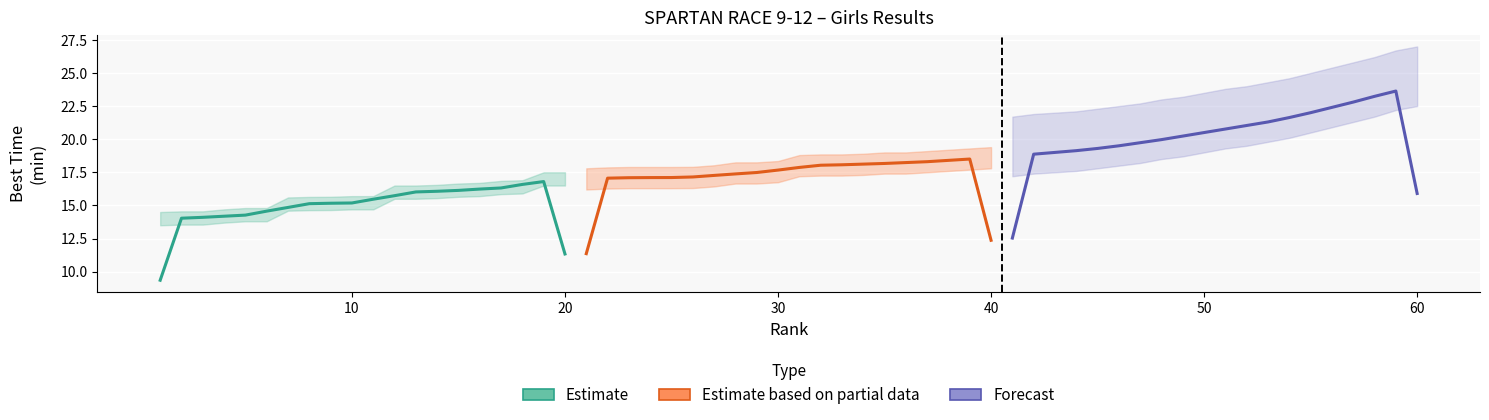

What is the minimum value shown in the chart?

9.3